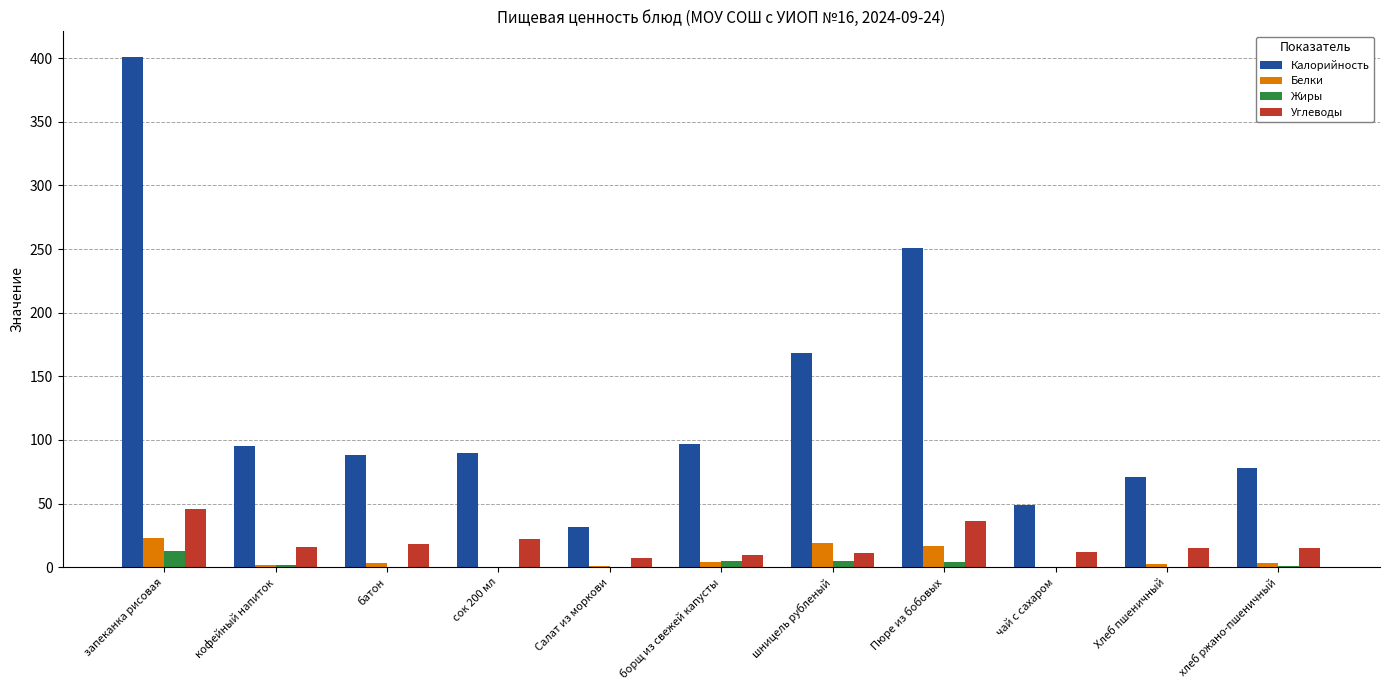

Which series has the largest total across all categories?

Калорийность